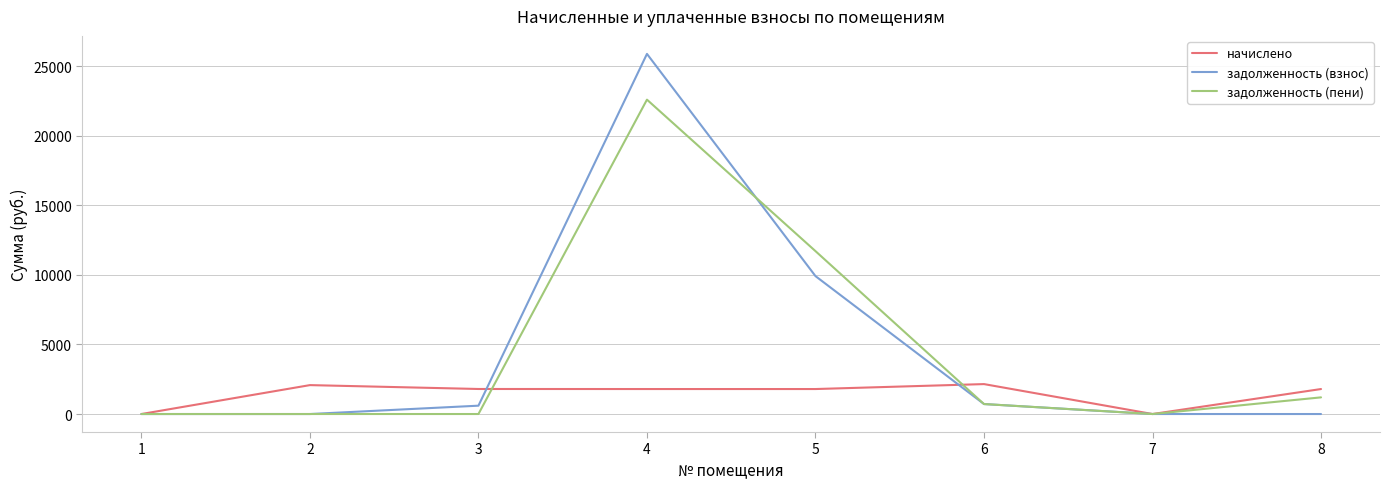

What is the maximum value for задолженность (пени)?

22604.6